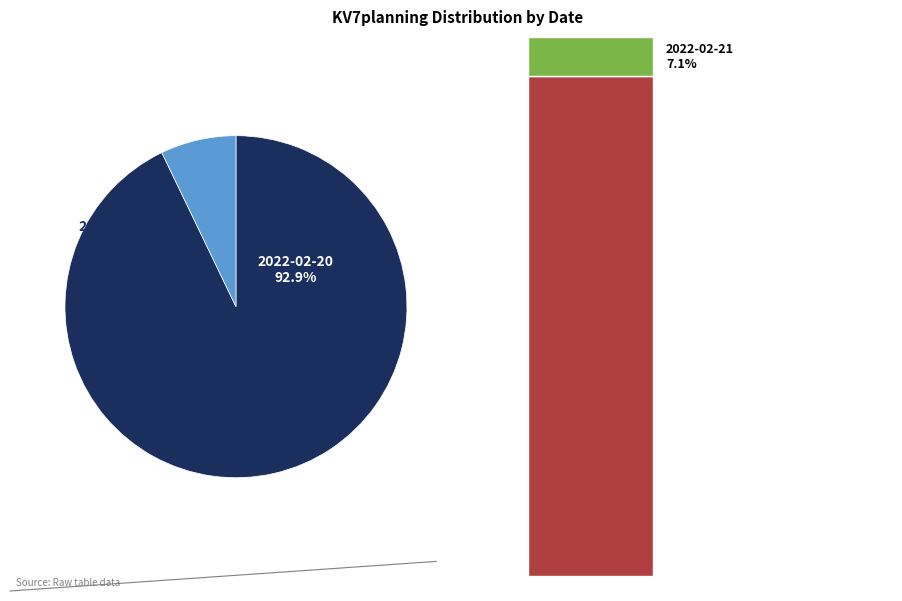

How many segments does this pie chart have?

2